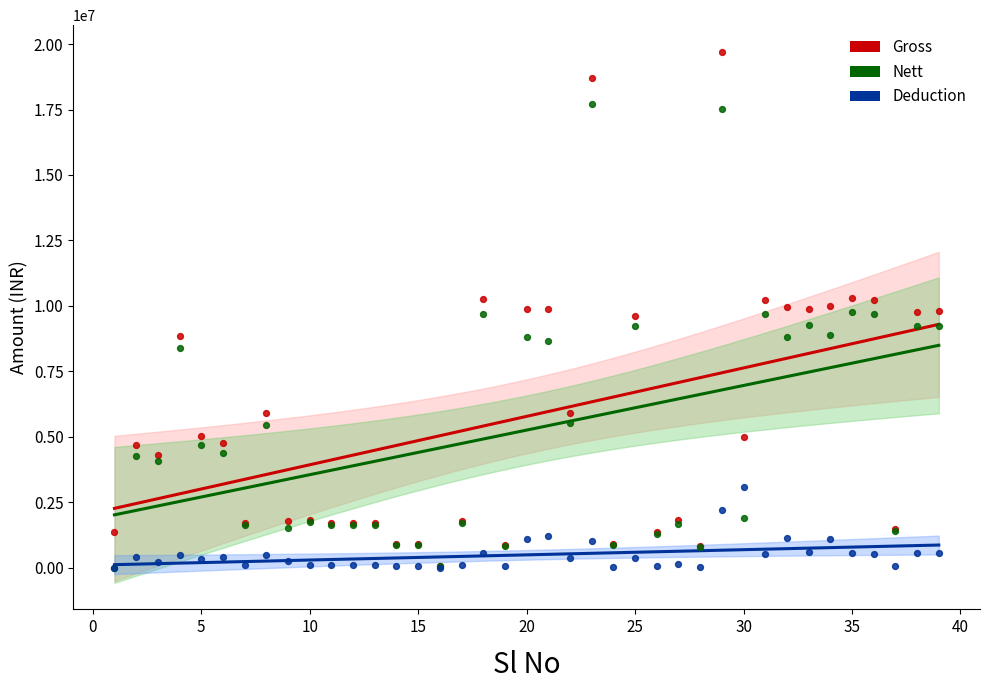

What are all the series names shown in the legend?

Gross, Nett, Deduction